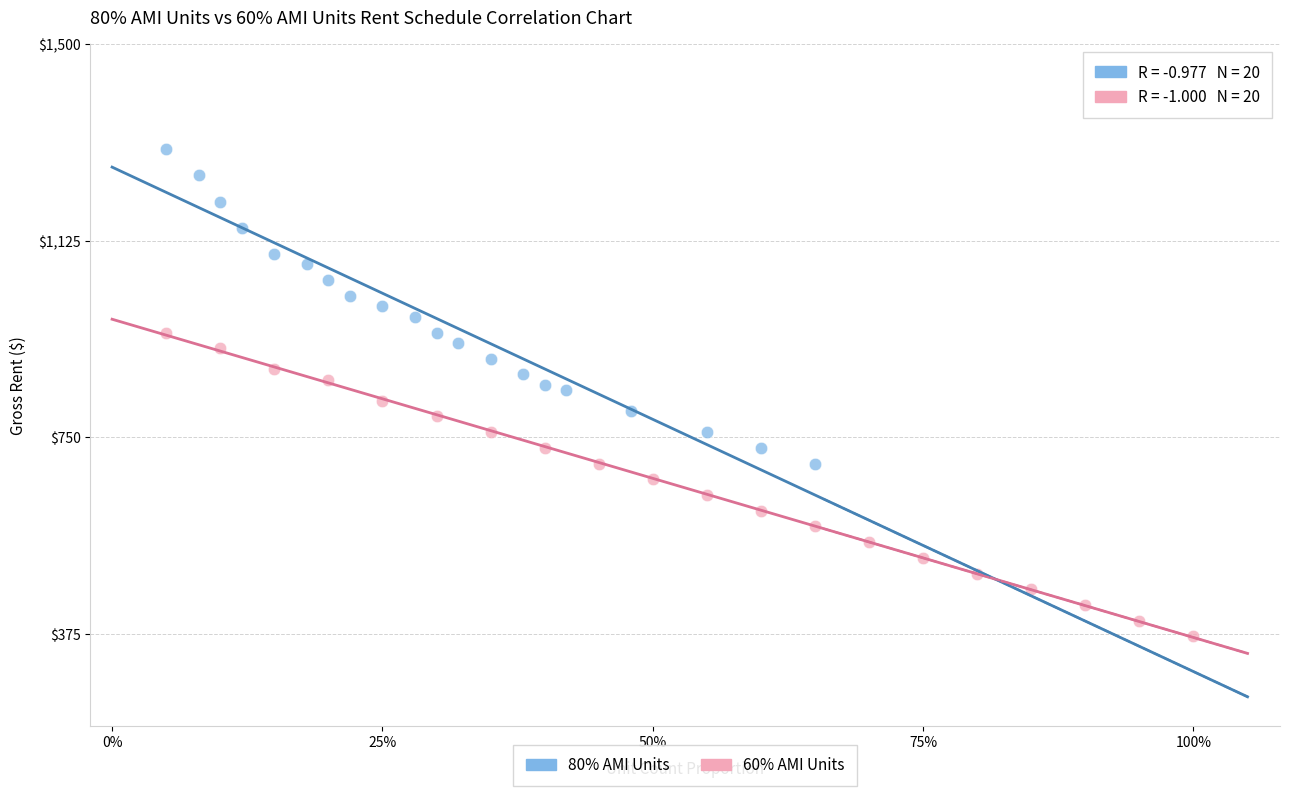

What are all the series names shown in the legend?

80% AMI Units, 60% AMI Units